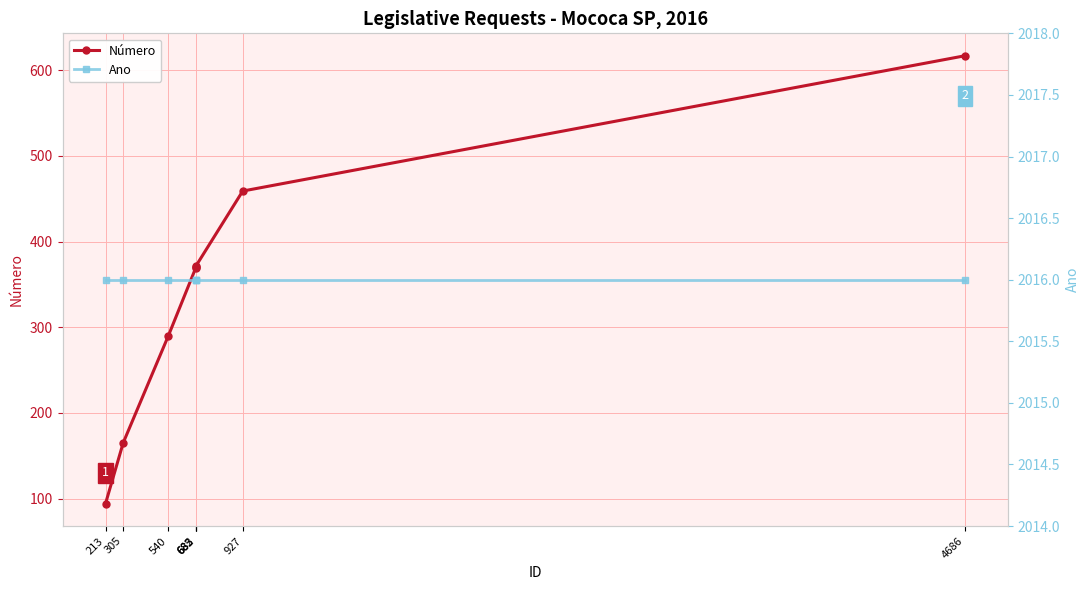

What is the sum of all Número values?

2736